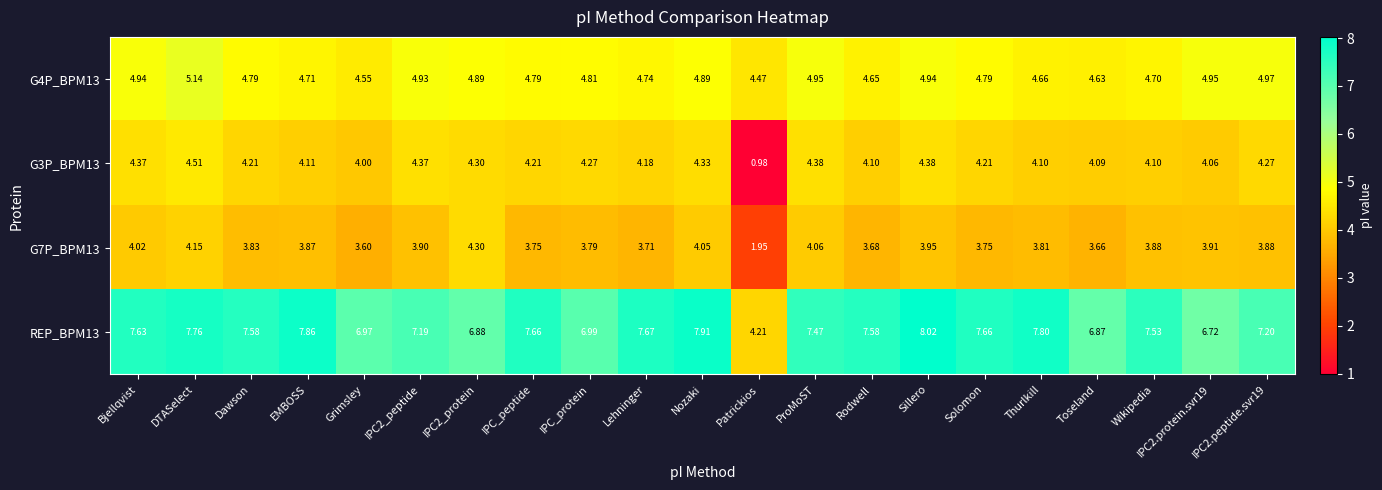

Where is G3P_BPM13 nearest to the value 2?

Patrickios